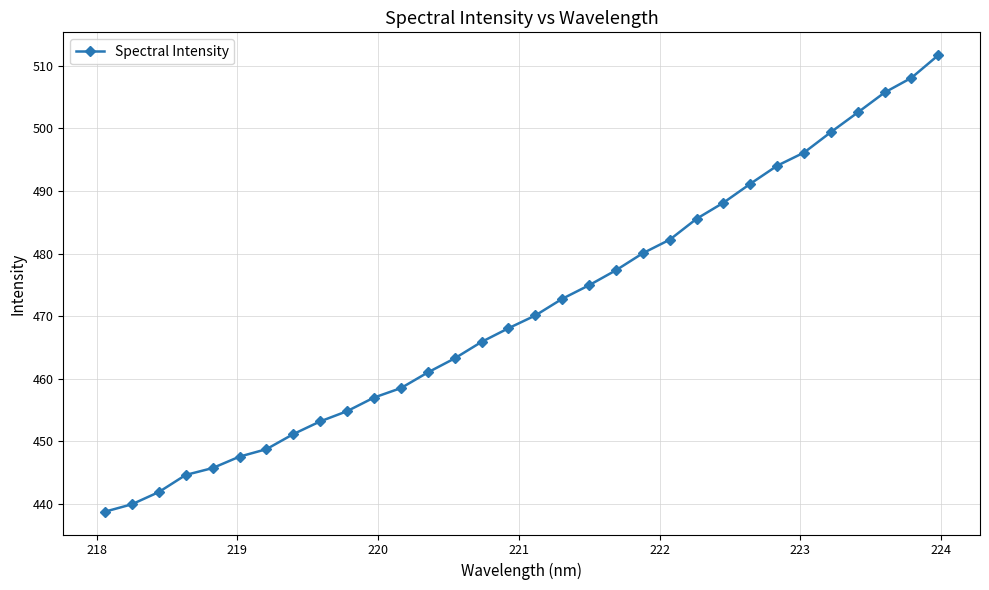

How many distinct data groups are displayed?

1